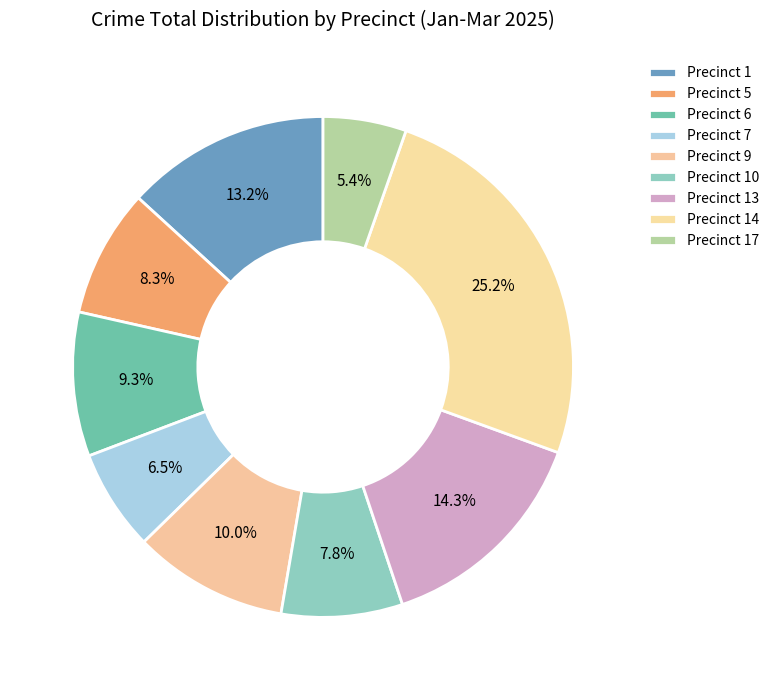

To the nearest percent, what portion does Precinct 13 represent?

14%